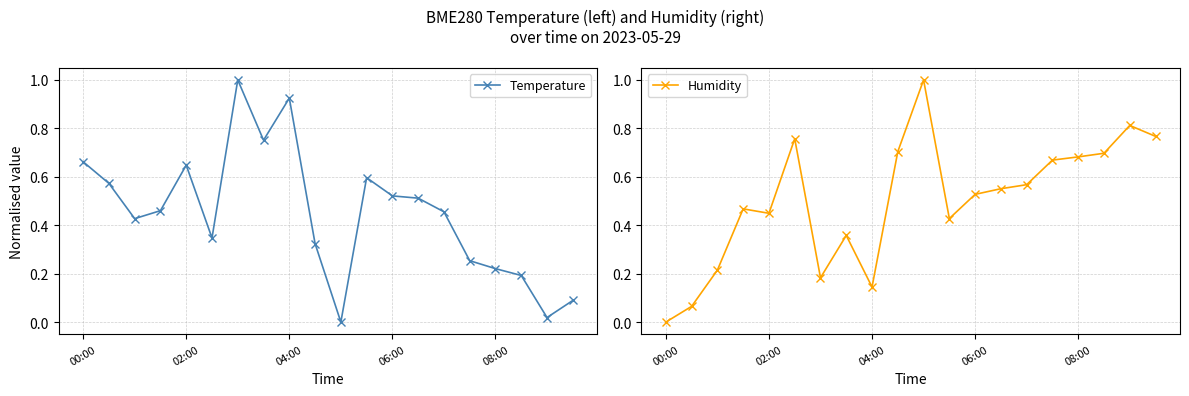

At which category does Humidity reach its first local valley?

02:00